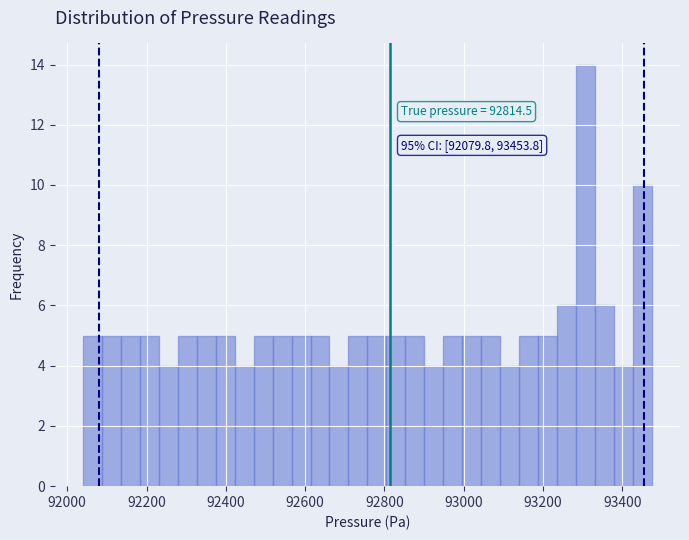

Around what value on the x-axis is the tallest bar? Give the approximate position of its centre, as read against the axis.

93300